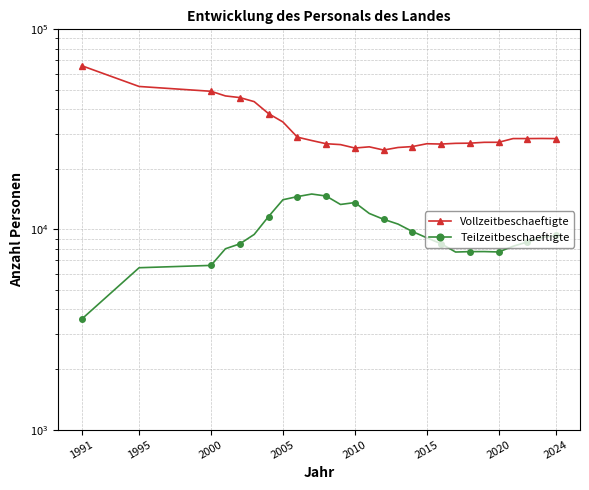

In Teilzeitbeschaeftigte, how many points are lower than both neighbors (excluding endpoints)?

3